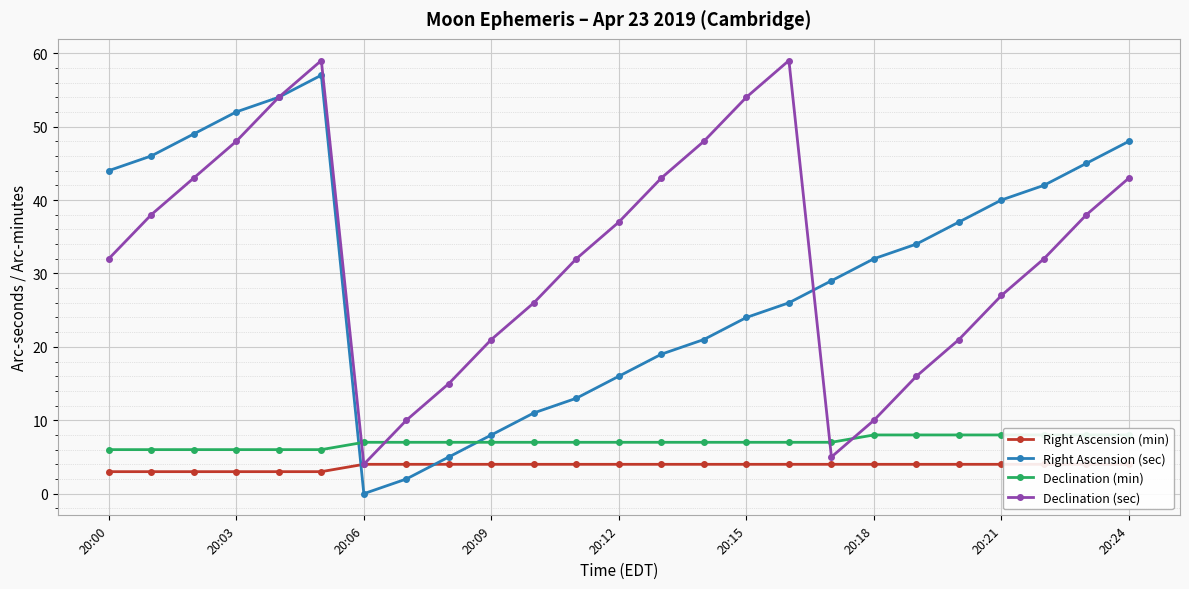

What is the value of the Declination (sec) point at the 25th from the left?

43